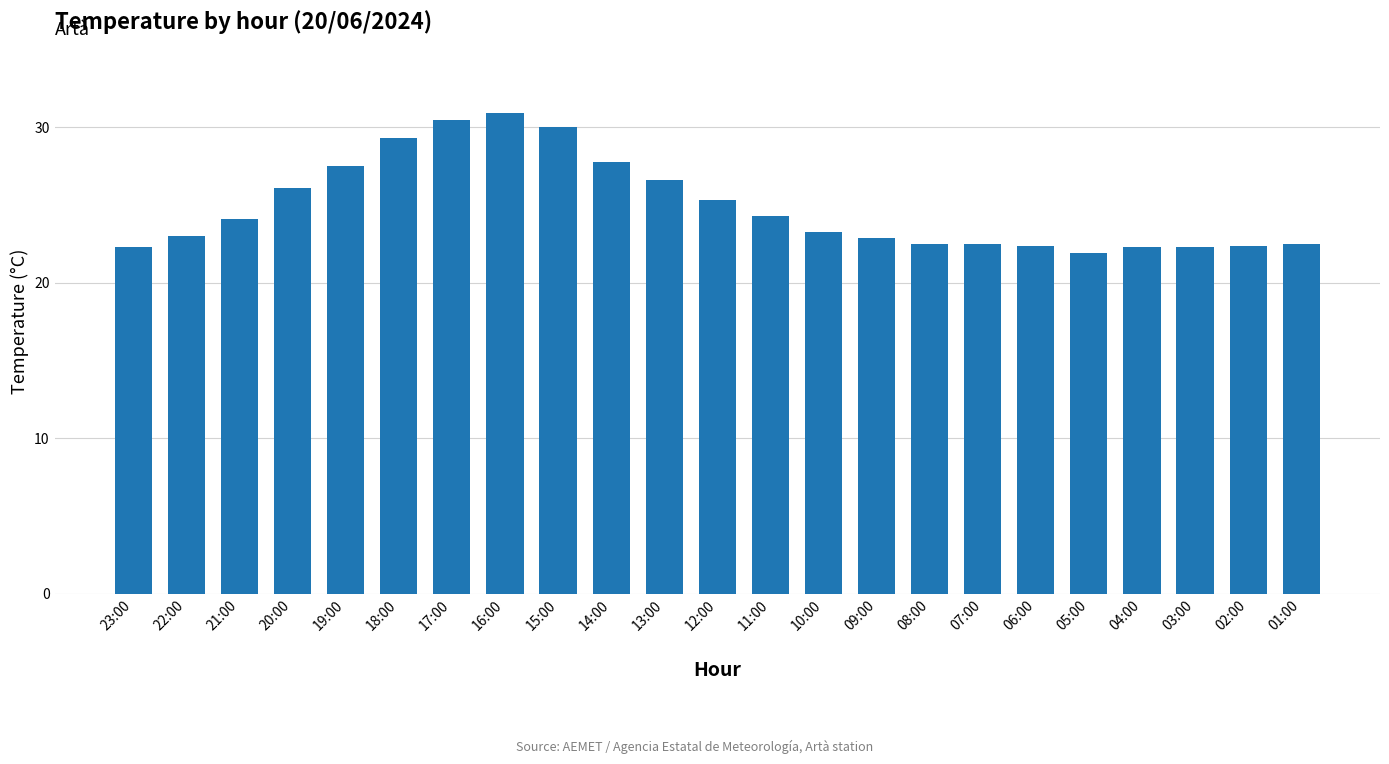

What is the approximate value at 03:00?

22.3